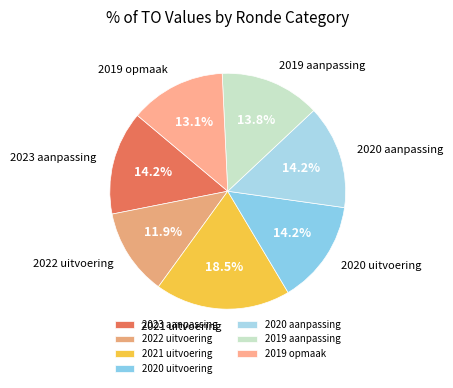

What percentage is NOT represented by 2020 uitvoering?

85.8%